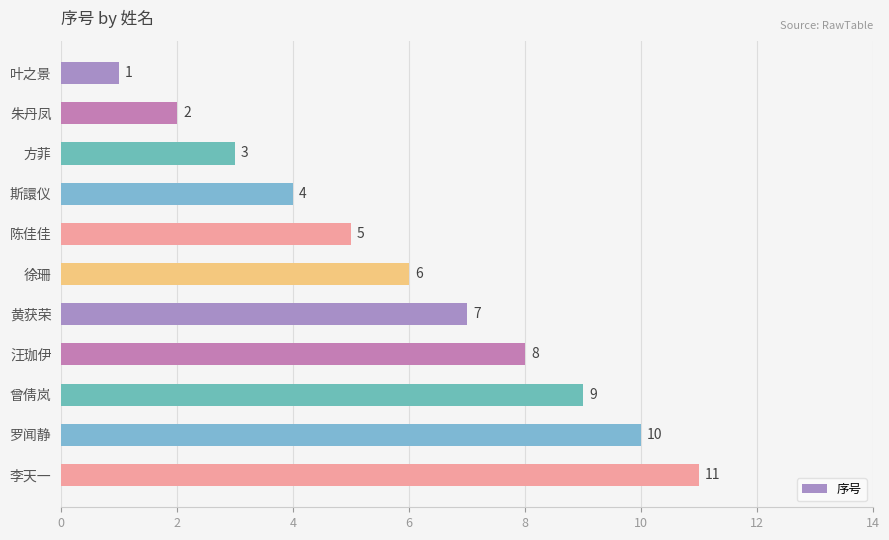

True or false: the data shows 10 at 罗闻静.

True